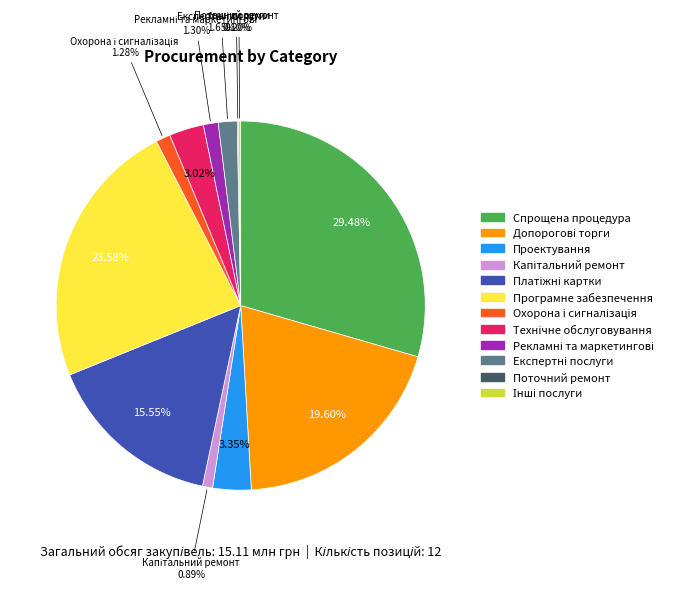

Is Спрощена процедура the majority of the pie?

No